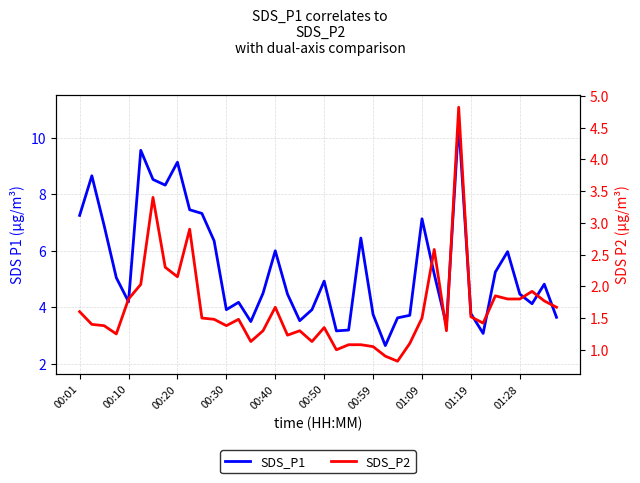

What is the difference between the SDS_P2 values at 20 and 31?

3.5